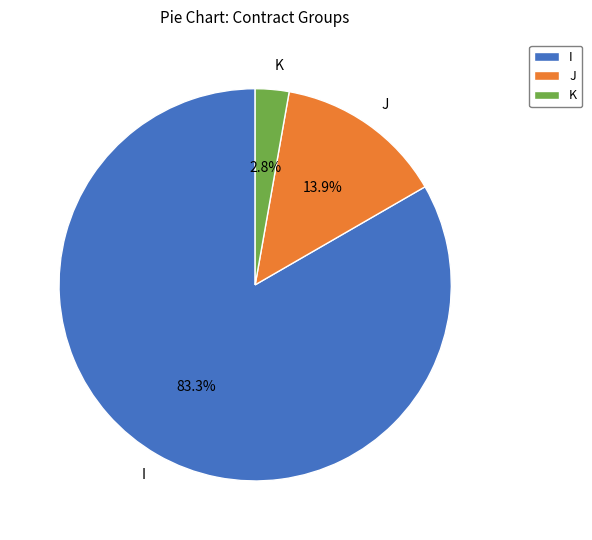

What is the ratio of the value at J to the value at I?

0.2